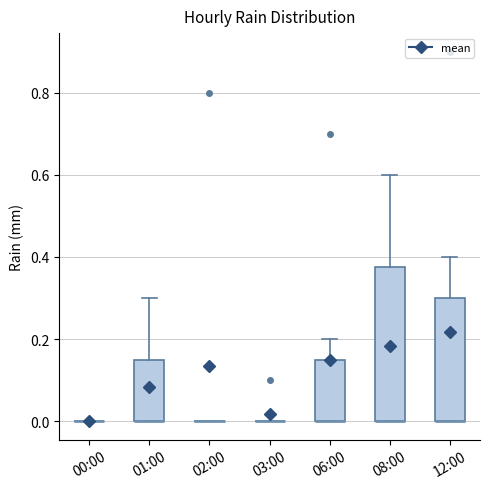

Reading left to right, transcribe this box plot: for each box, give where its median line is, the range the box spans, and where its two whiskers end, as read against the y-axis. The values are not printed on the chart, so give them approximately, as read against the axis.

00:00: box collapsed to a line at 0.00, whiskers 0.00 to 0.00
01:00: median 0.00 (drawn on the box's lower edge), box 0.00 to 0.16, whiskers 0.00 to 0.30
02:00: box collapsed to a line at 0.00, whiskers 0.00 to 0.00
03:00: box collapsed to a line at 0.00, whiskers 0.00 to 0.00
06:00: median 0.00 (drawn on the box's lower edge), box 0.00 to 0.16, whiskers 0.00 to 0.20
08:00: median 0.00 (drawn on the box's lower edge), box 0.00 to 0.38, whiskers 0.00 to 0.60
12:00: median 0.00 (drawn on the box's lower edge), box 0.00 to 0.30, whiskers 0.00 to 0.40